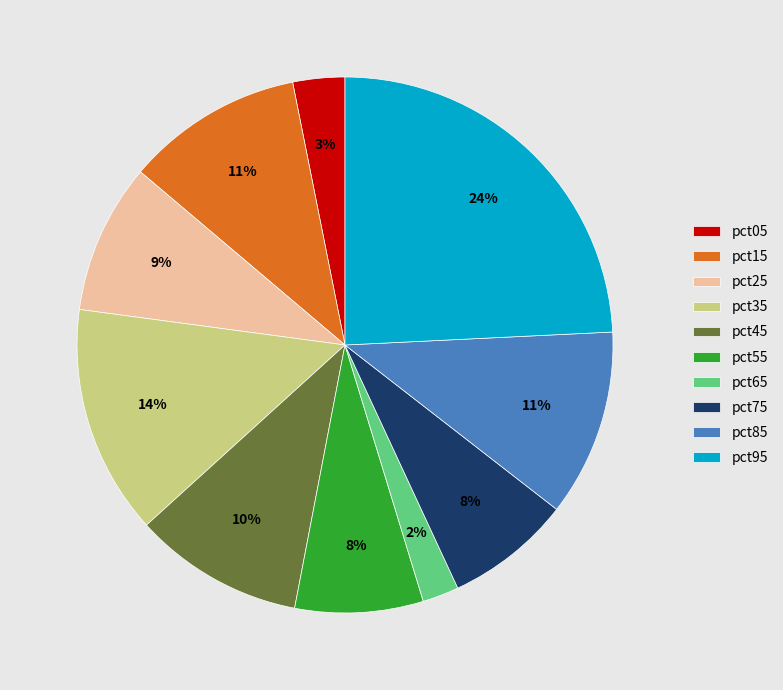

Do pct95 and pct65 together represent more than half of the pie?

No